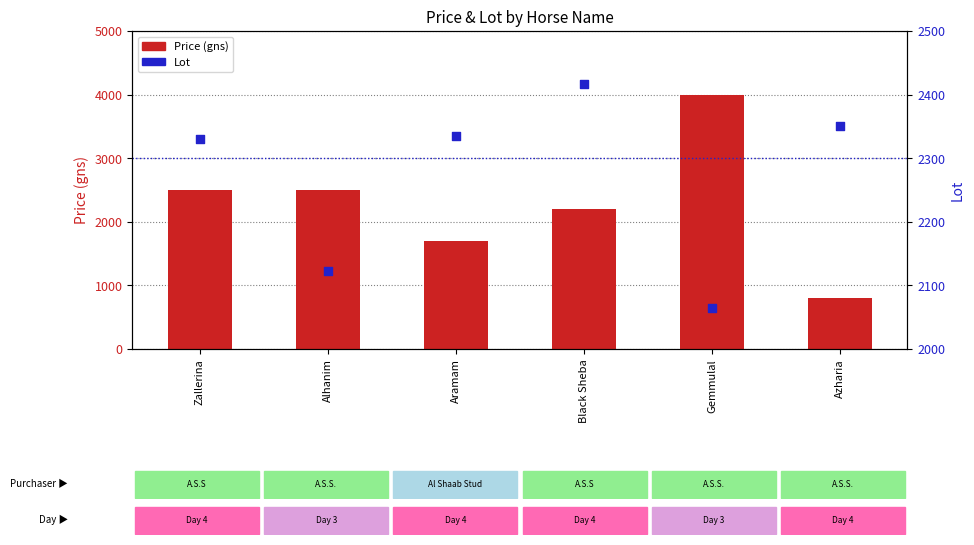

Which series reaches the maximum Y coordinate?

Price (gns)